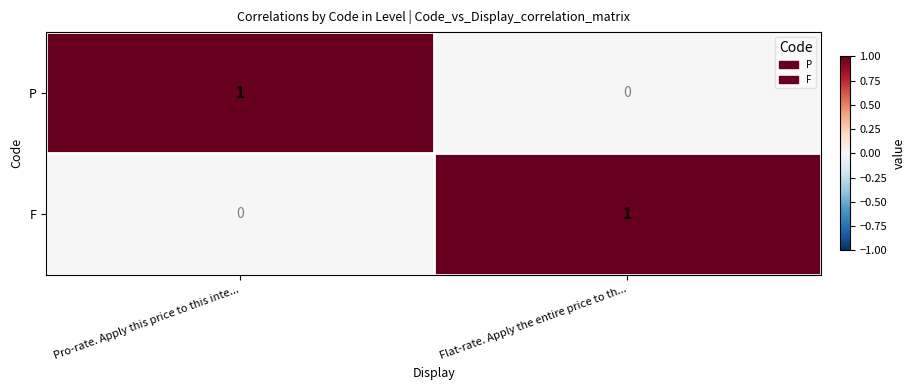

Is the value of P at Flat-rate. Apply the entire price to th... greater than the value of F at Flat-rate. Apply the entire price to th...?

No